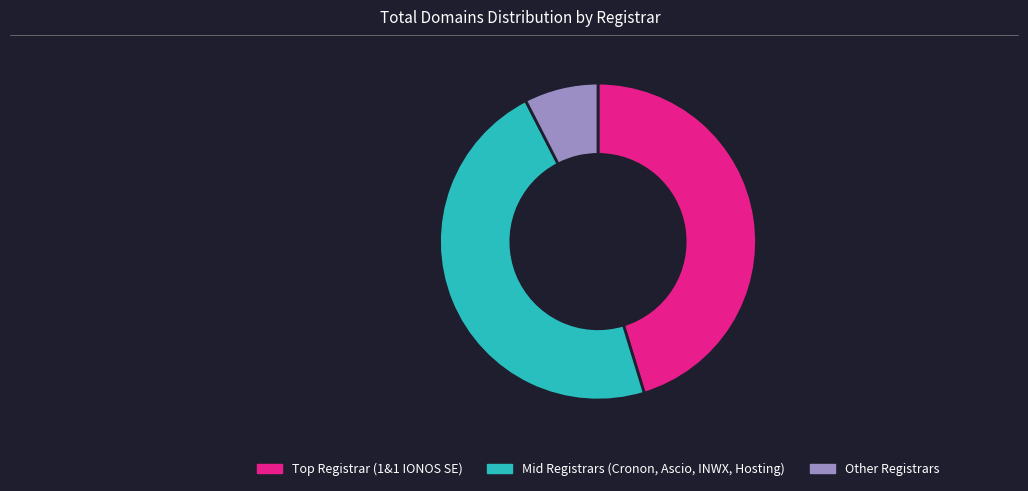

Is there a majority slice in this chart?

No